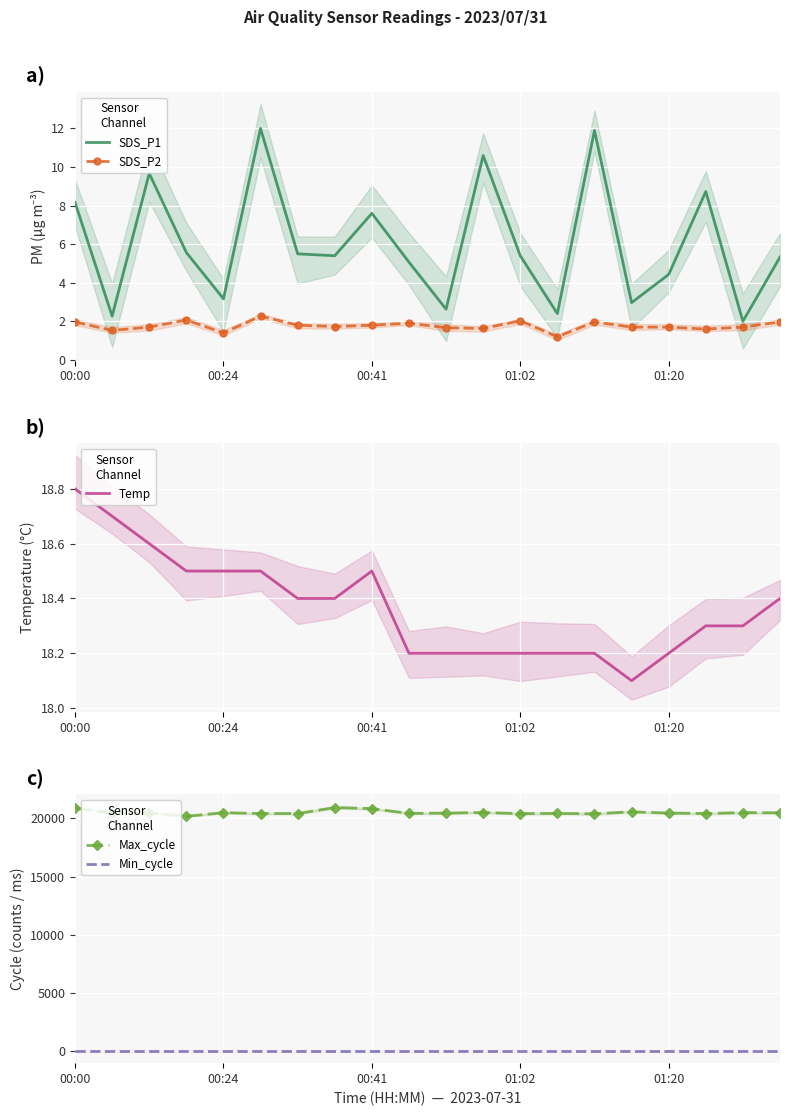

What are all the series names shown in the legend?

SDS_P1, SDS_P2, Temp, Max_cycle, Min_cycle